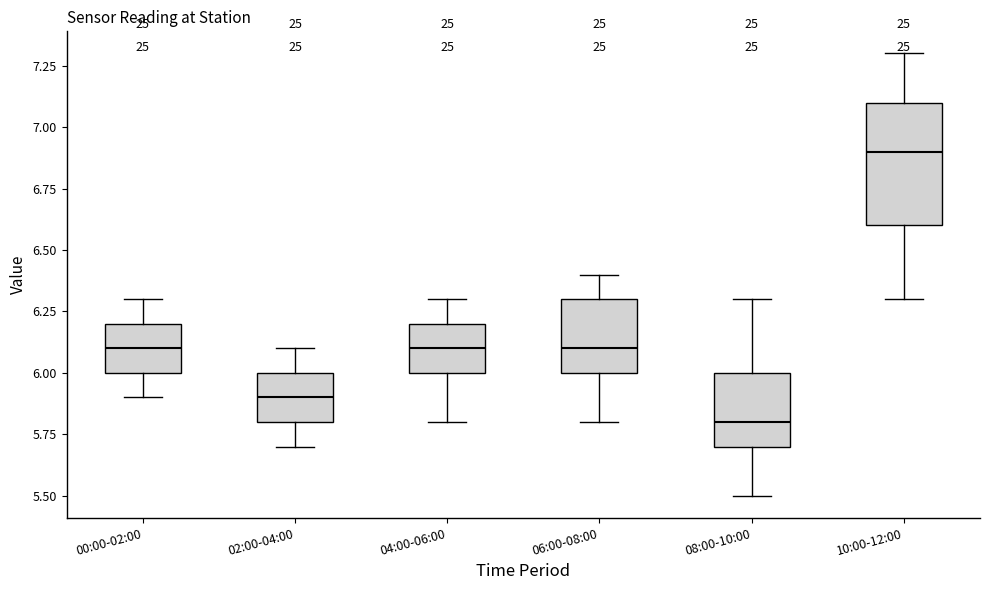

Reading left to right, transcribe this box plot: for each box, give where its median line is, the range the box spans, and where its two whiskers end, as read against the y-axis. The values are not printed on the chart, so give them approximately, as read against the axis.

00:00-02:00: median 6.1, box 6.0 to 6.2, whiskers 5.9 to 6.3
02:00-04:00: median 5.9, box 5.8 to 6.0, whiskers 5.7 to 6.1
04:00-06:00: median 6.1, box 6.0 to 6.2, whiskers 5.8 to 6.3
06:00-08:00: median 6.1, box 6.0 to 6.3, whiskers 5.8 to 6.4
08:00-10:00: median 5.8, box 5.7 to 6.0, whiskers 5.5 to 6.3
10:00-12:00: median 6.9, box 6.6 to 7.1, whiskers 6.3 to 7.3